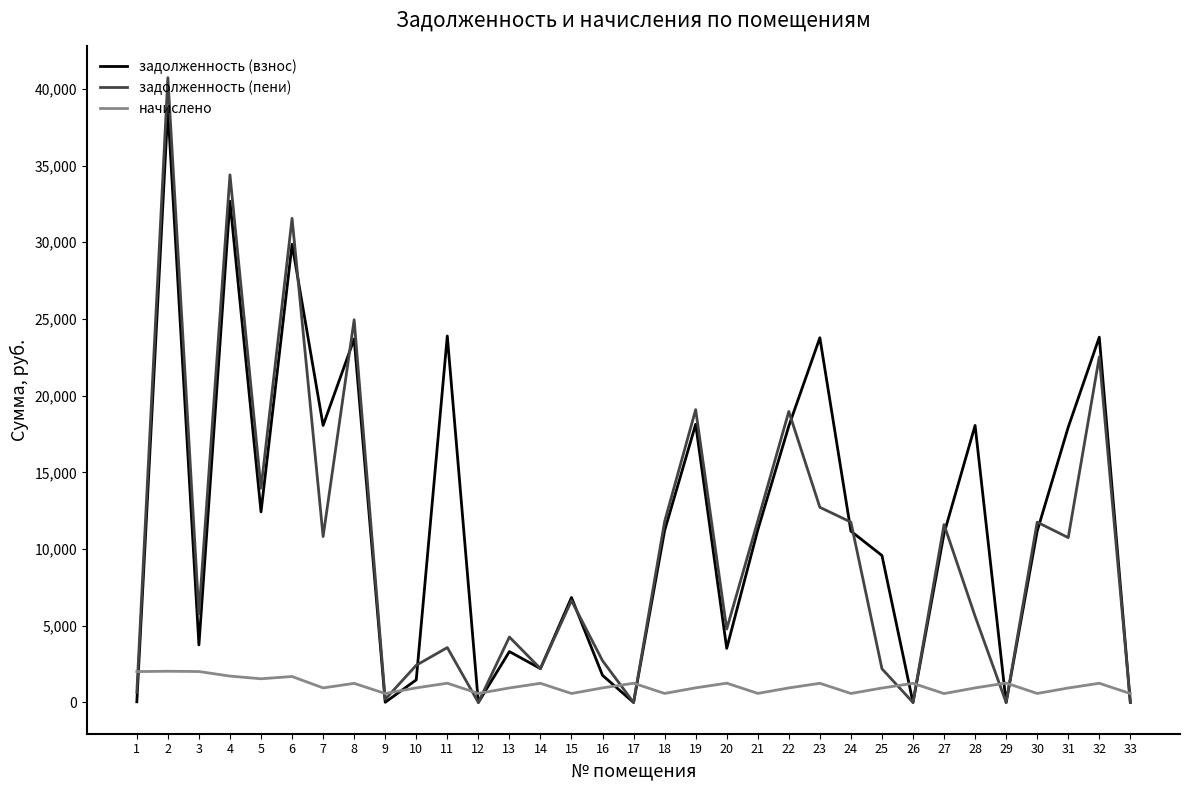

What is the greatest value displayed?

40724.7